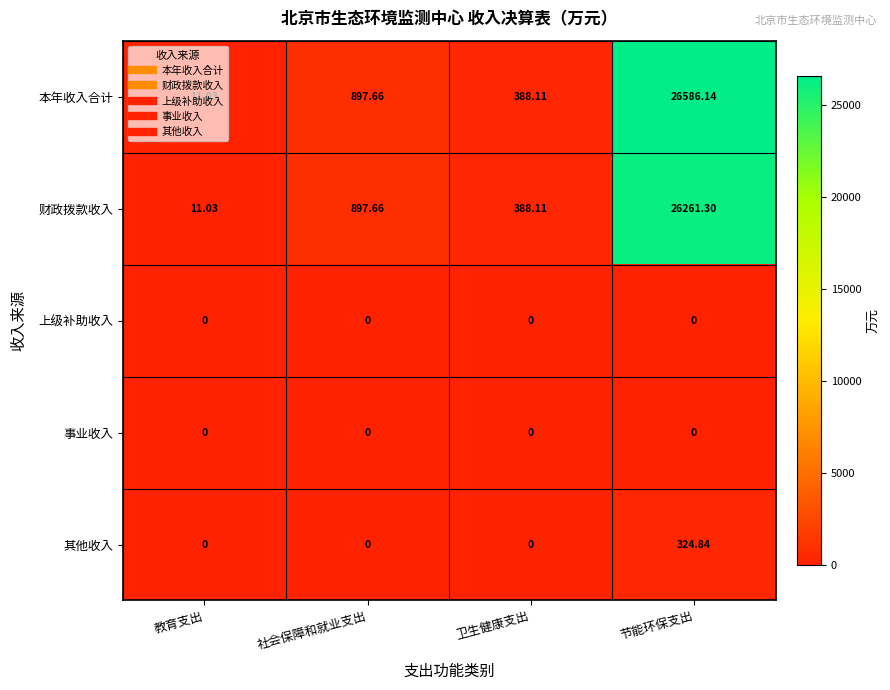

At which category does the chart reach its peak across all series?

节能环保支出